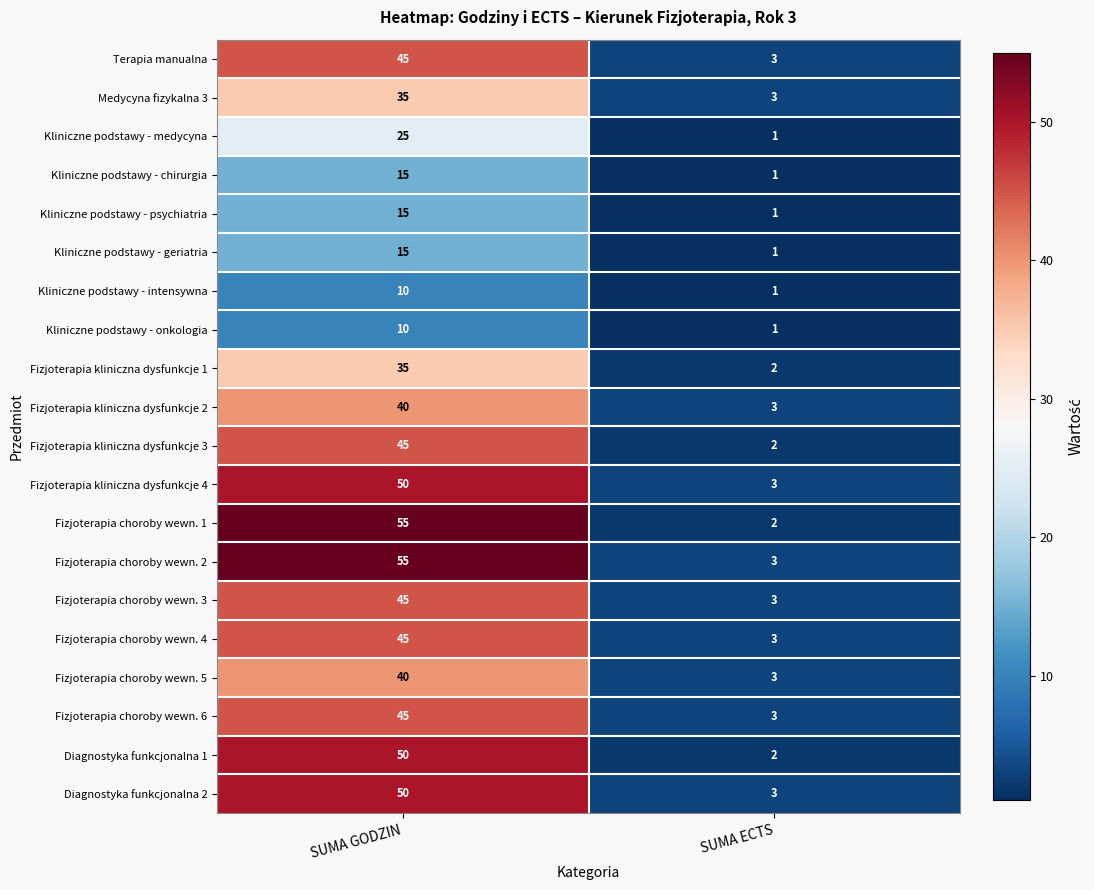

How many distinct data groups are displayed?

20